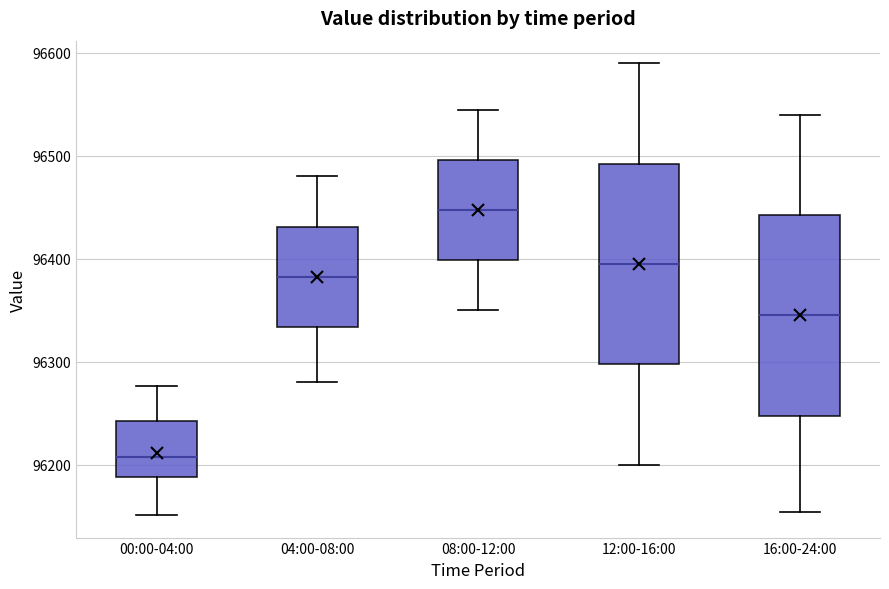

Which box has the highest median line?

08:00-12:00